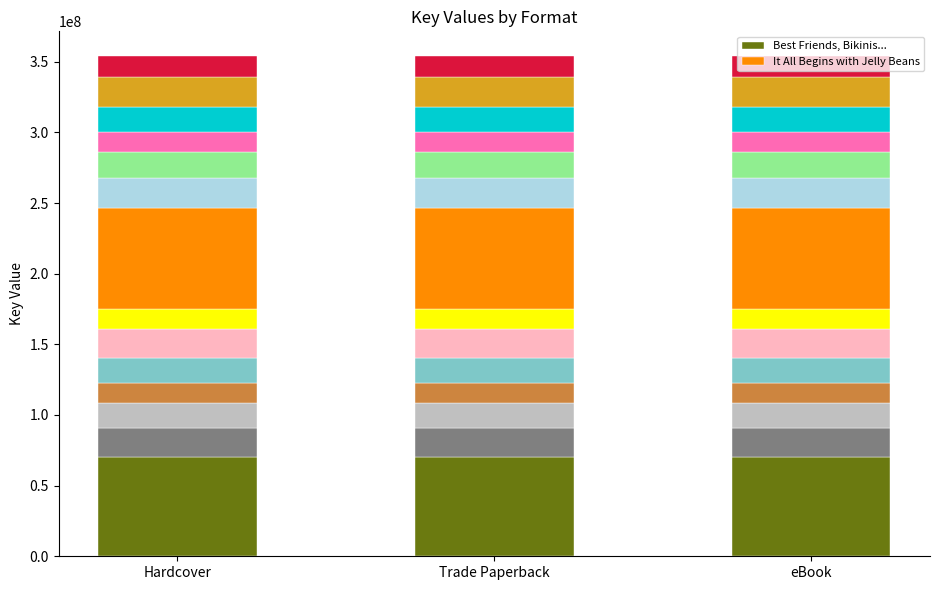

Reading left to right, list all the values displayed in this chart.

Best Friends, Bikinis...: 70035492.8	70035492.8	70035492.8
It All Begins with Jelly Beans: 71511139.6	71511139.6	71511139.6